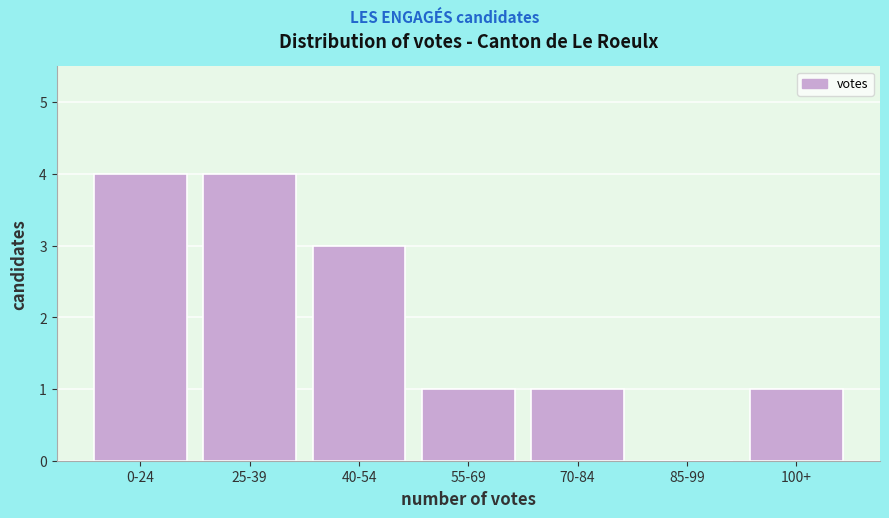

Reading left to right, list all the values displayed in this chart.

0-24=4	25-39=4	40-54=3	55-69=1	70-84=1	85-99=0	100+=1